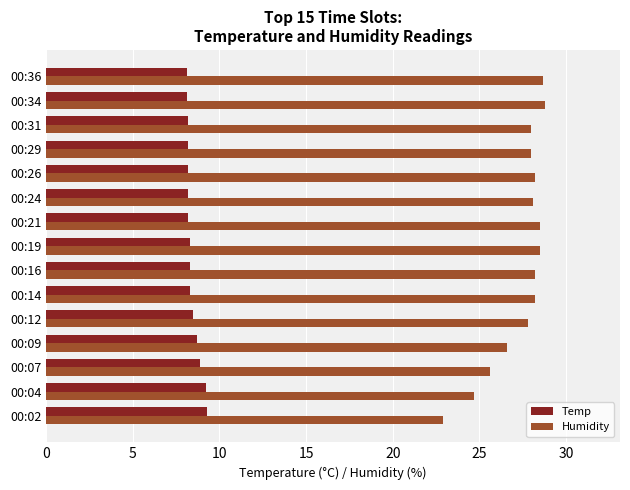

Is it true that Temp equals 2.4 at 00:34?

False